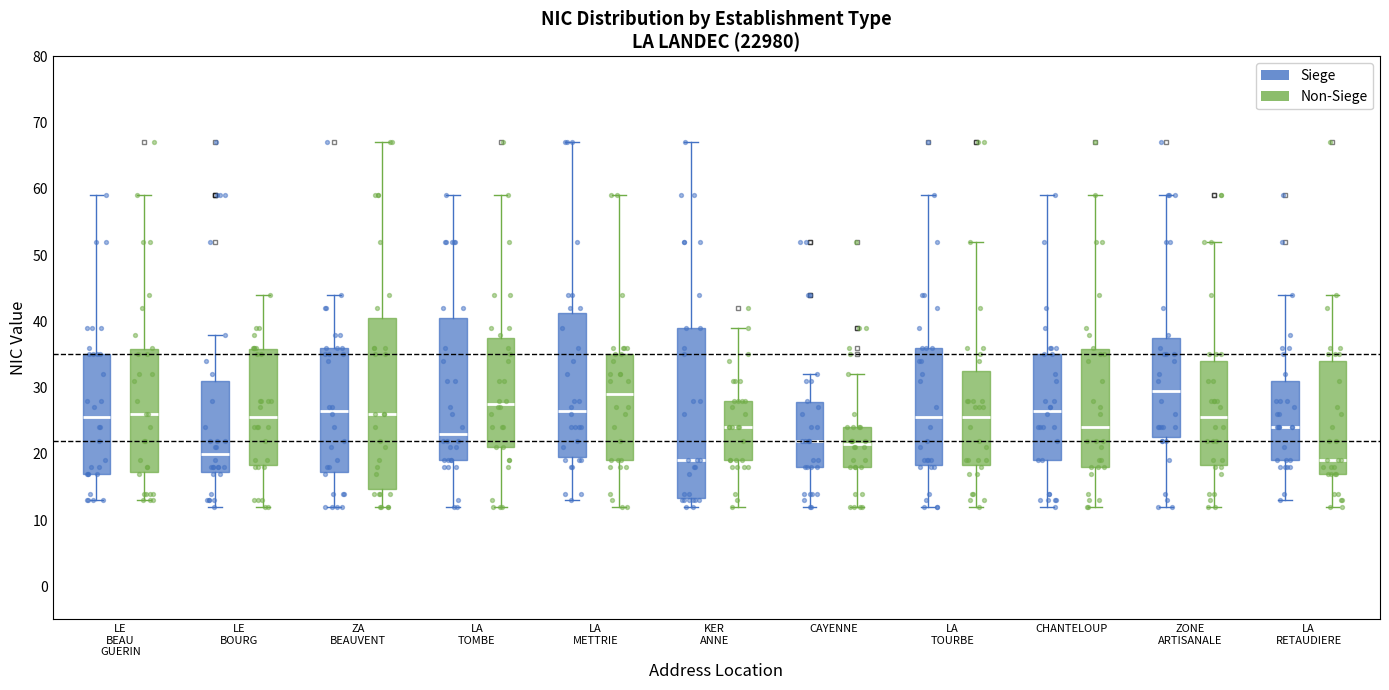

Reading left to right, transcribe this box plot: for each box, give where its median line is, the range the box spans, and where its two whiskers end, as read against the y-axis. The values are not printed on the chart, so give them approximately, as read against the axis.

LE BEAU GUERIN (Siege): median 26, box 17 to 35, whiskers 13 to 59
LE BEAU GUERIN (Non-Siege): median 26, box 17 to 36, whiskers 13 to 59
LE BOURG (Siege): median 20, box 17 to 31, whiskers 12 to 38
LE BOURG (Non-Siege): median 26, box 18 to 36, whiskers 12 to 44
ZA BEAUVENT (Siege): median 27, box 17 to 36, whiskers 12 to 44
ZA BEAUVENT (Non-Siege): median 26, box 15 to 41, whiskers 12 to 67
LA TOMBE (Siege): median 23, box 19 to 41, whiskers 12 to 59
LA TOMBE (Non-Siege): median 28, box 21 to 38, whiskers 12 to 59
LA METTRIE (Siege): median 27, box 20 to 41, whiskers 13 to 67
LA METTRIE (Non-Siege): median 29, box 19 to 35, whiskers 12 to 59
KER ANNE (Siege): median 19, box 13 to 39, whiskers 12 to 67
KER ANNE (Non-Siege): median 24, box 19 to 28, whiskers 12 to 39
CAYENNE (Siege): median 22, box 18 to 28, whiskers 12 to 32
CAYENNE (Non-Siege): median 22, box 18 to 24, whiskers 12 to 32
LA TOURBE (Siege): median 26, box 18 to 36, whiskers 12 to 59
LA TOURBE (Non-Siege): median 26, box 18 to 33, whiskers 12 to 52
CHANTELOUP (Siege): median 27, box 19 to 35, whiskers 12 to 59
CHANTELOUP (Non-Siege): median 24, box 18 to 36, whiskers 12 to 59
ZONE ARTISANALE (Siege): median 30, box 23 to 38, whiskers 12 to 59
ZONE ARTISANALE (Non-Siege): median 26, box 18 to 34, whiskers 12 to 52
LA RETAUDIERE (Siege): median 24, box 19 to 31, whiskers 13 to 44
LA RETAUDIERE (Non-Siege): median 19, box 17 to 34, whiskers 12 to 44